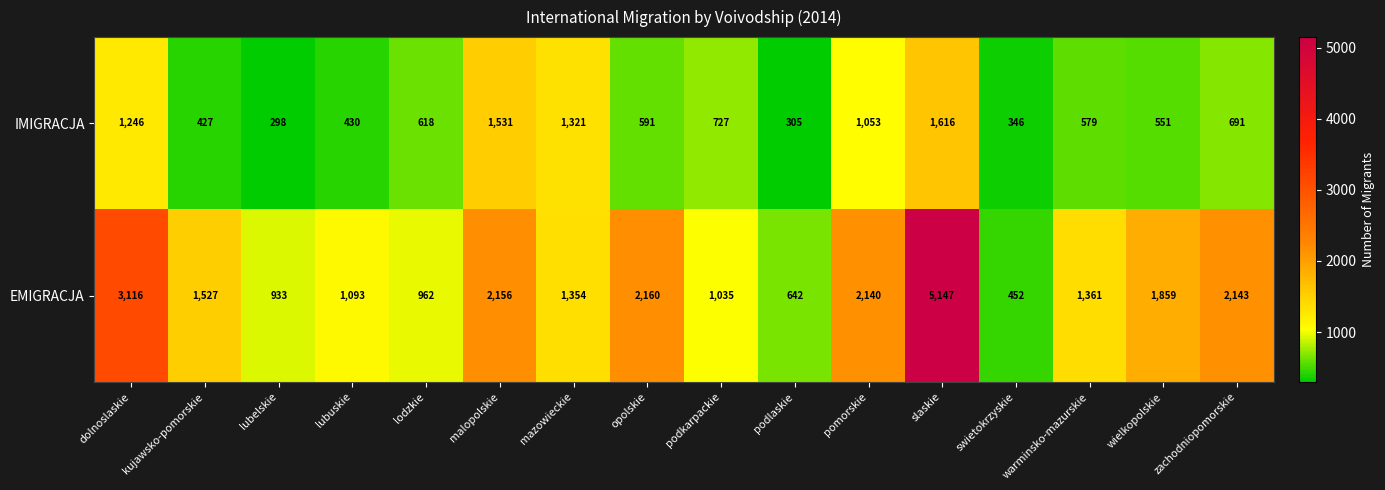

At which category is the sum across all series the highest?

slaskie